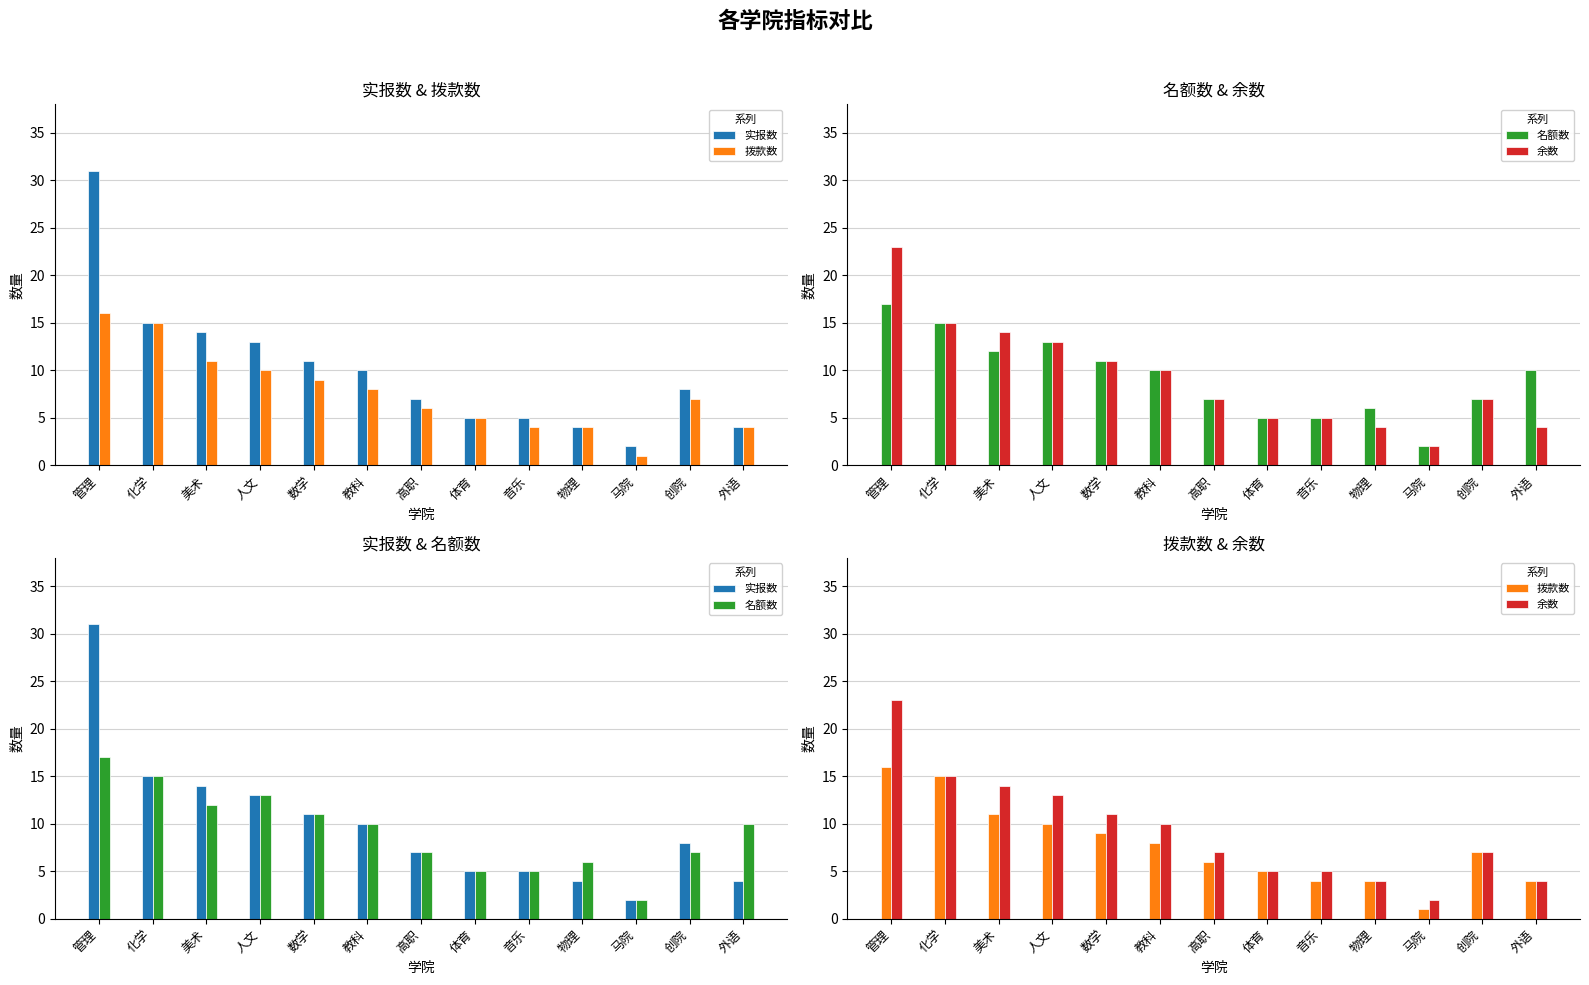

Reading left to right, transcribe all the data shown in this chart.

实报数: 管理=31	化学=15	美术=14	人文=13	数学=11	教科=10	高职=7	体育=5	音乐=5	物理=4	马院=2	创院=8	外语=4
拨款数: 管理=16	化学=15	美术=11	人文=10	数学=9	教科=8	高职=6	体育=5	音乐=4	物理=4	马院=1	创院=7	外语=4
名额数: 管理=17	化学=15	美术=12	人文=13	数学=11	教科=10	高职=7	体育=5	音乐=5	物理=6	马院=2	创院=7	外语=10
余数: 管理=23	化学=15	美术=14	人文=13	数学=11	教科=10	高职=7	体育=5	音乐=5	物理=4	马院=2	创院=7	外语=4